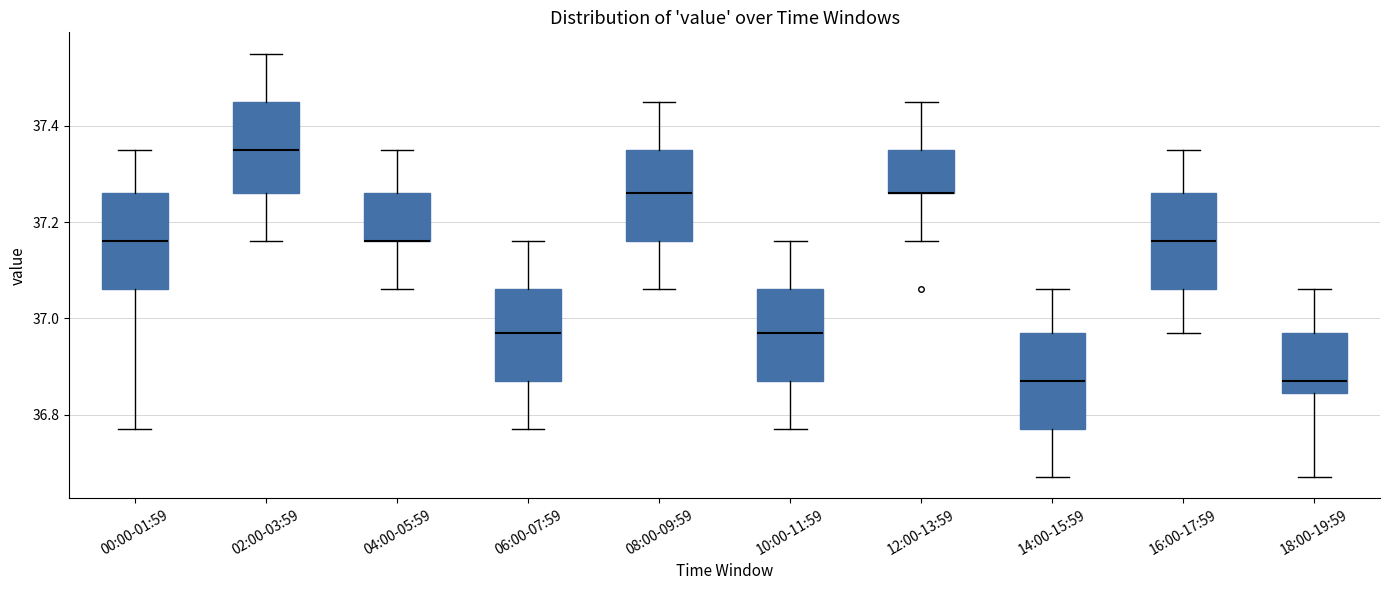

Where is the lower edge of the box for 18:00-19:59 on the y-axis? The values are not printed on the chart, so give them approximately, as read against the axis.

36.84